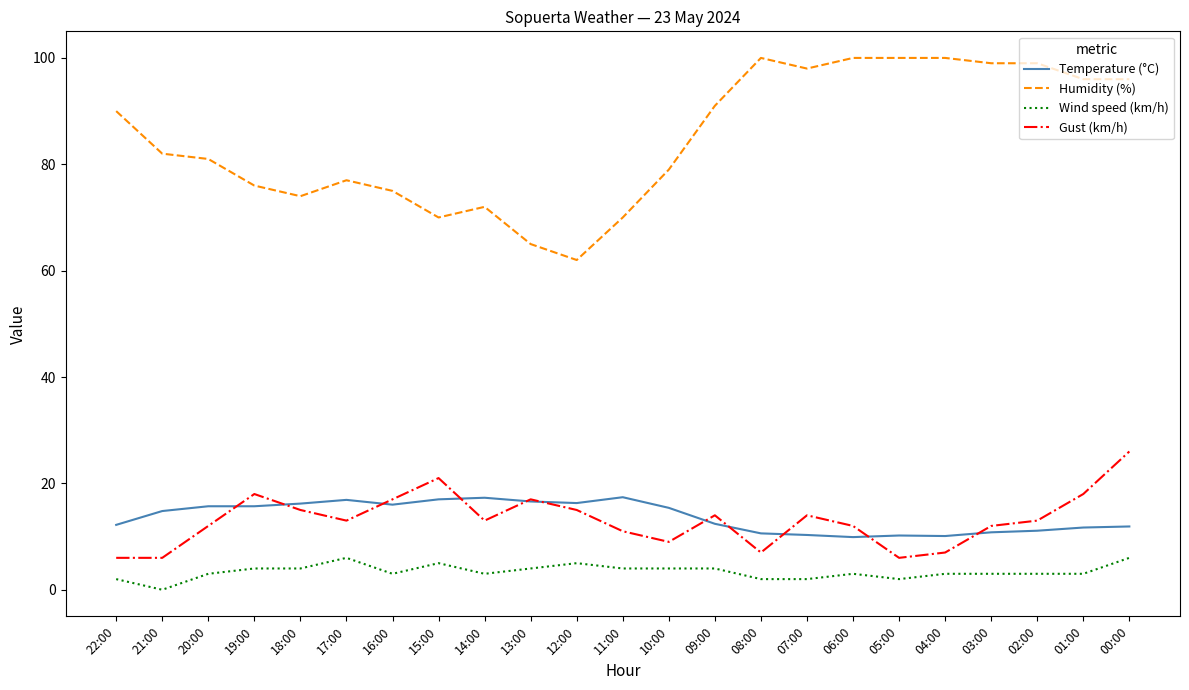

What is the total value across all series at 11:00?

102.4